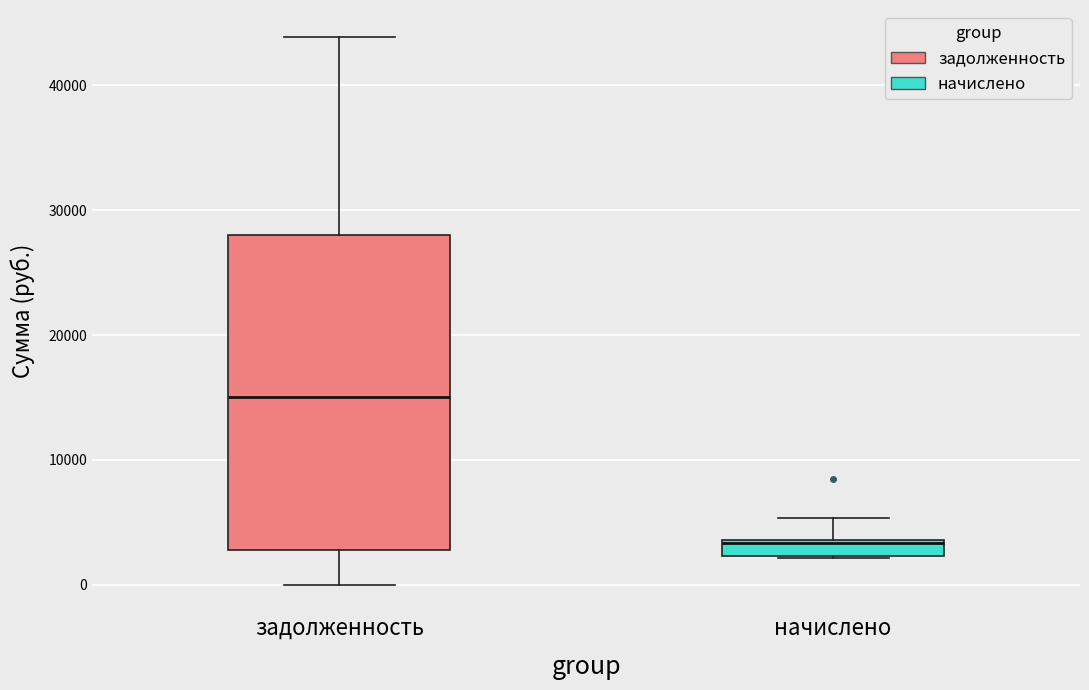

Which box's median line is the highest?

задолженность